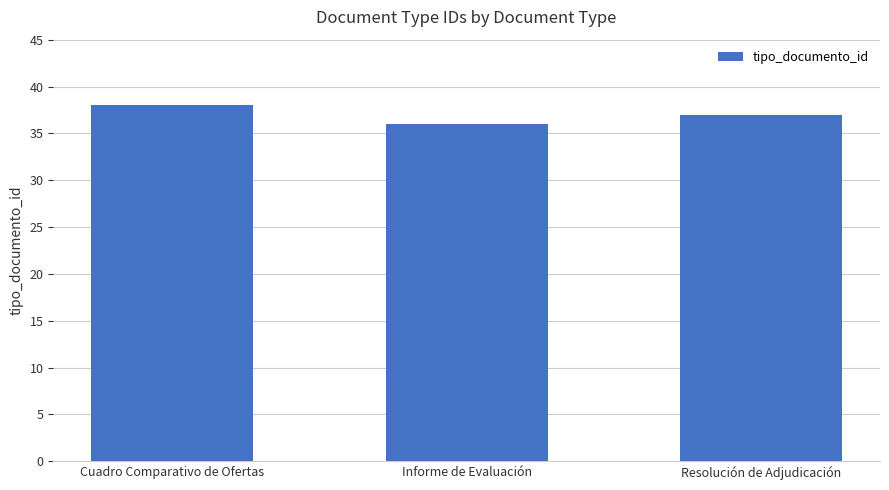

What is the label of the 1st bar from the left?

Cuadro Comparativo de Ofertas